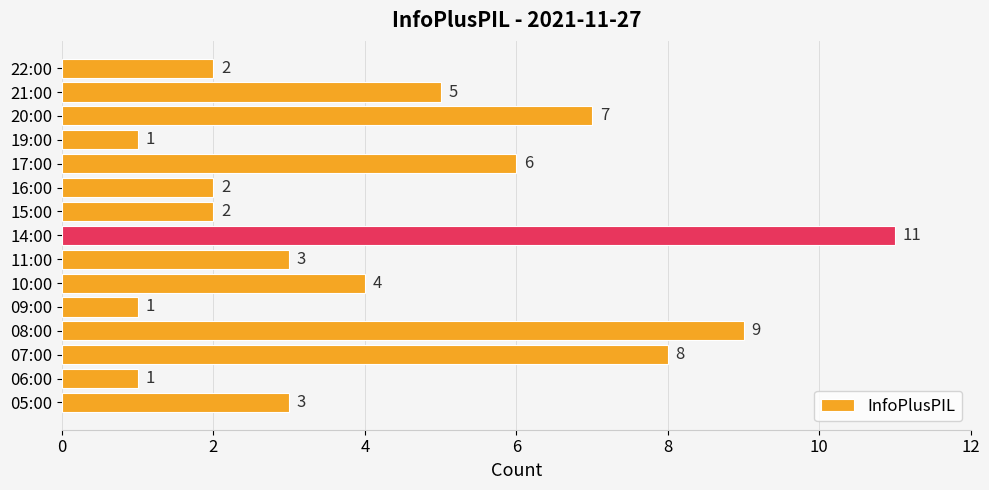

Approximately how many times larger is the value at 09:00 compared to 22:00?

0.5